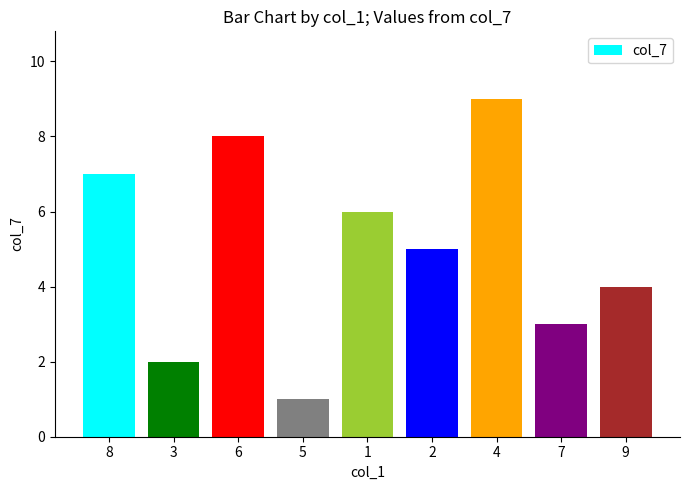

The chart shows a value of 5 at 2. True or false?

True